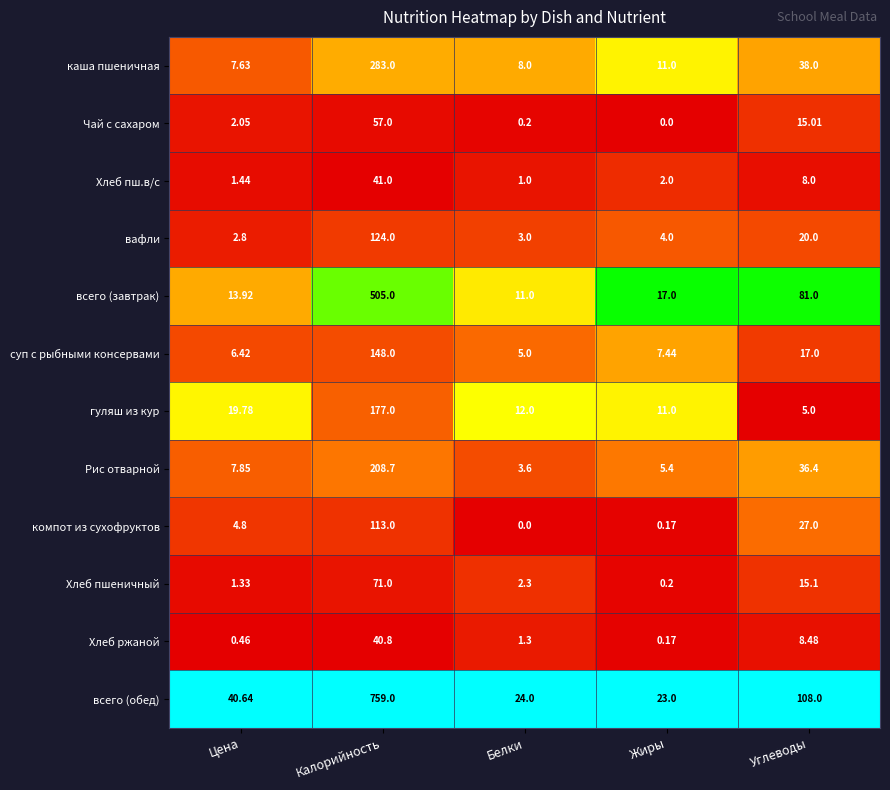

Where does the Хлеб ржаной series first go above 1?

Калорийность